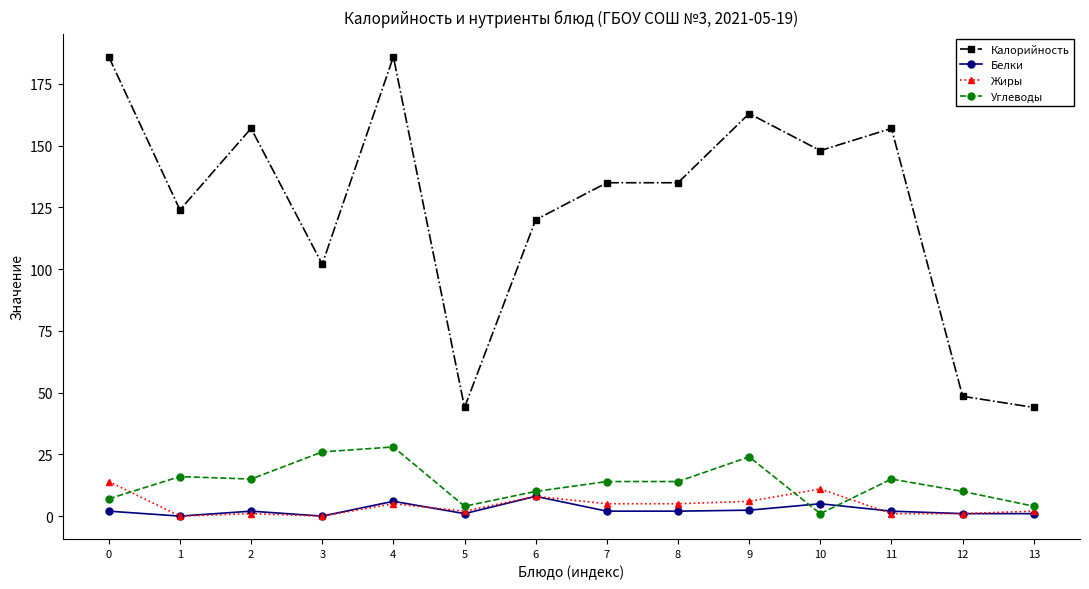

True or false: Углеводы has more than 2 points higher than both neighbors.

True